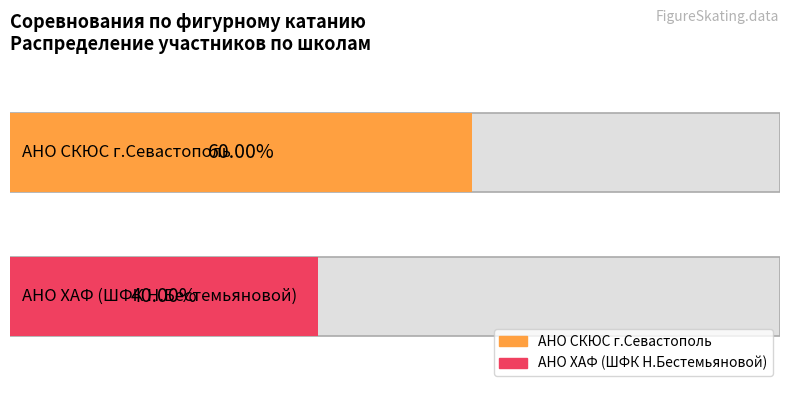

How many bars are there in total?

2